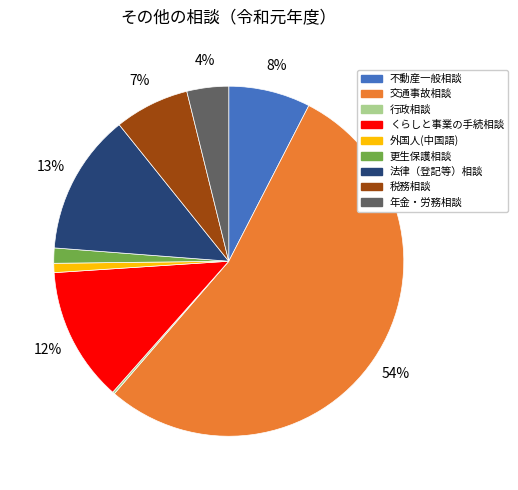

Is there any slice that represents more than half of the pie?

Yes